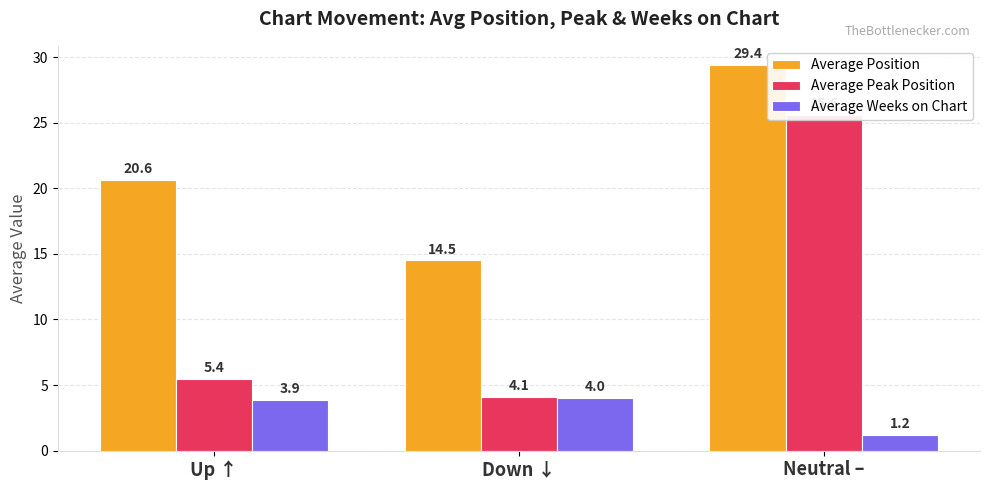

What are all the series names shown in the legend?

Average Position, Average Peak Position, Average Weeks on Chart